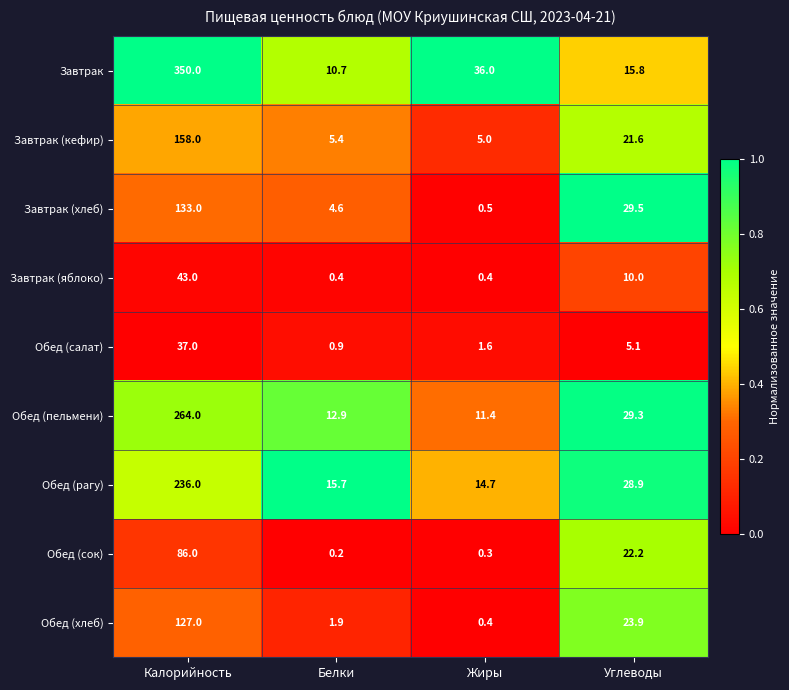

At which category is the sum across all series the highest?

Калорийность